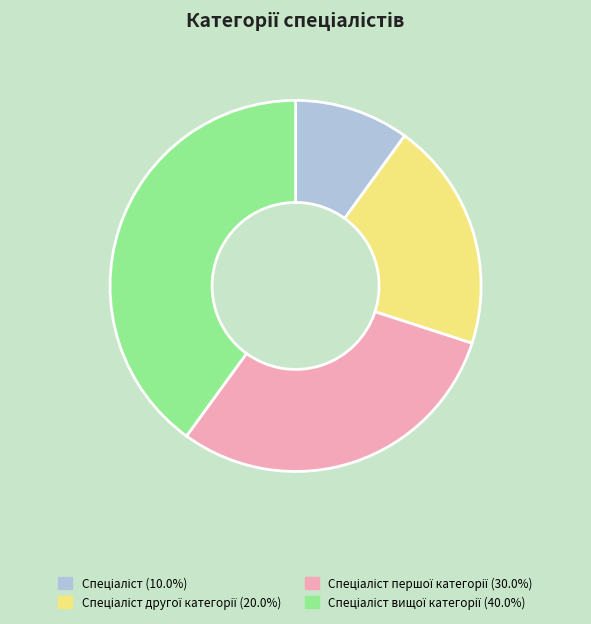

Is there any slice that represents more than half of the pie?

No